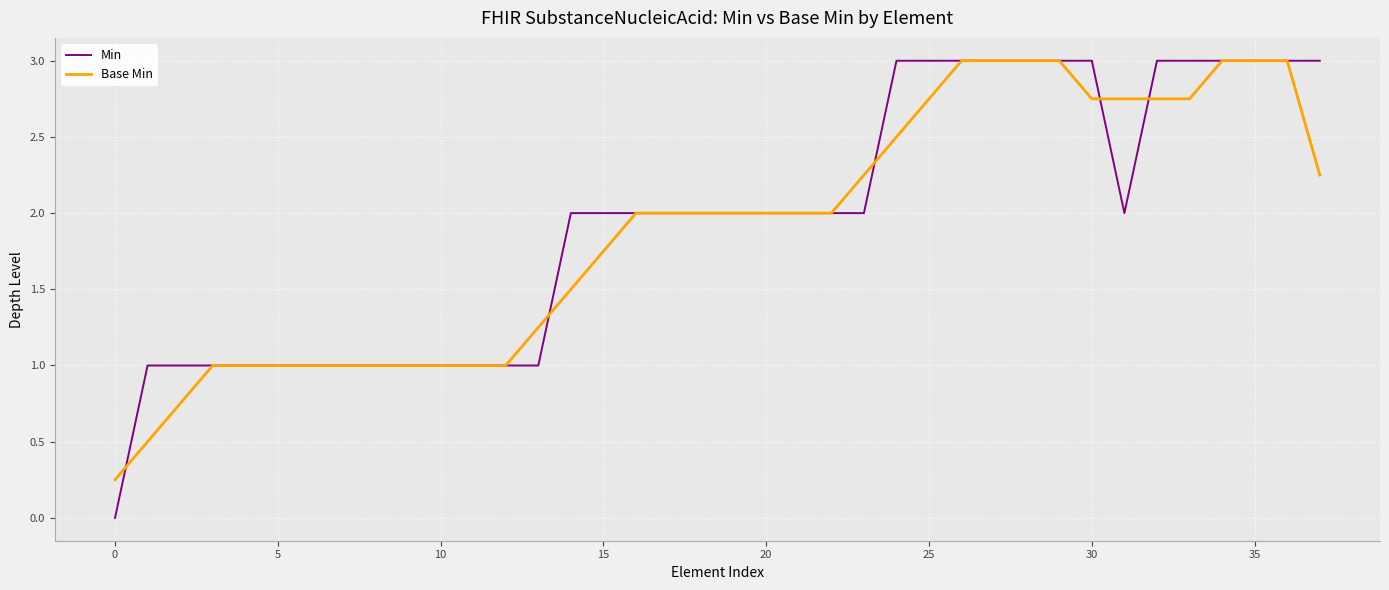

How many intersections are there between Min and Base Min?

5